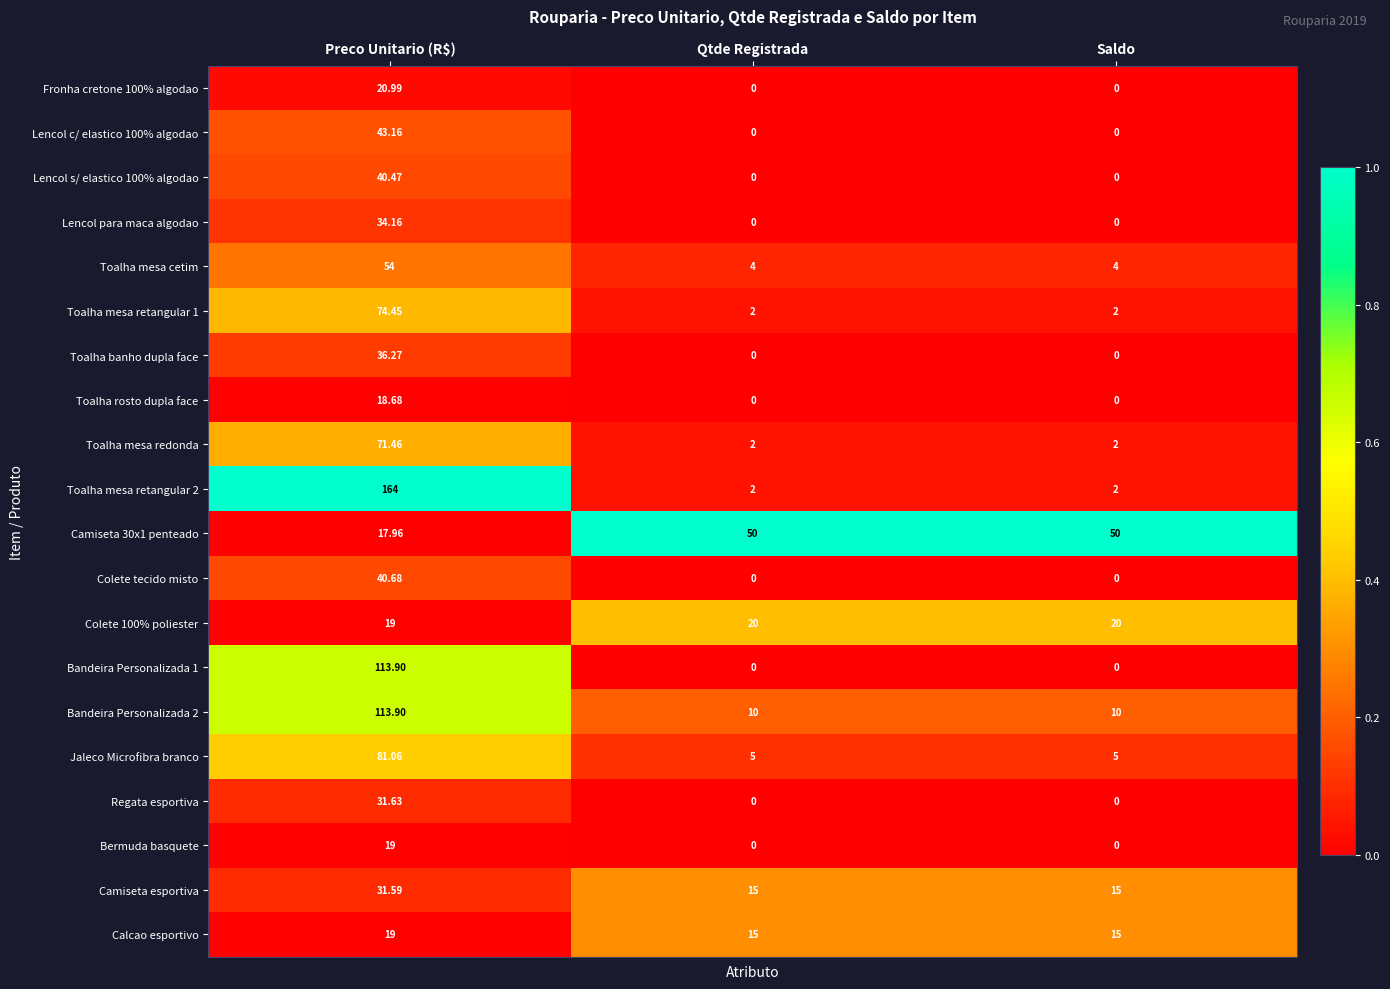

At which category does the chart reach its peak across all series?

Preco Unitario (R$)